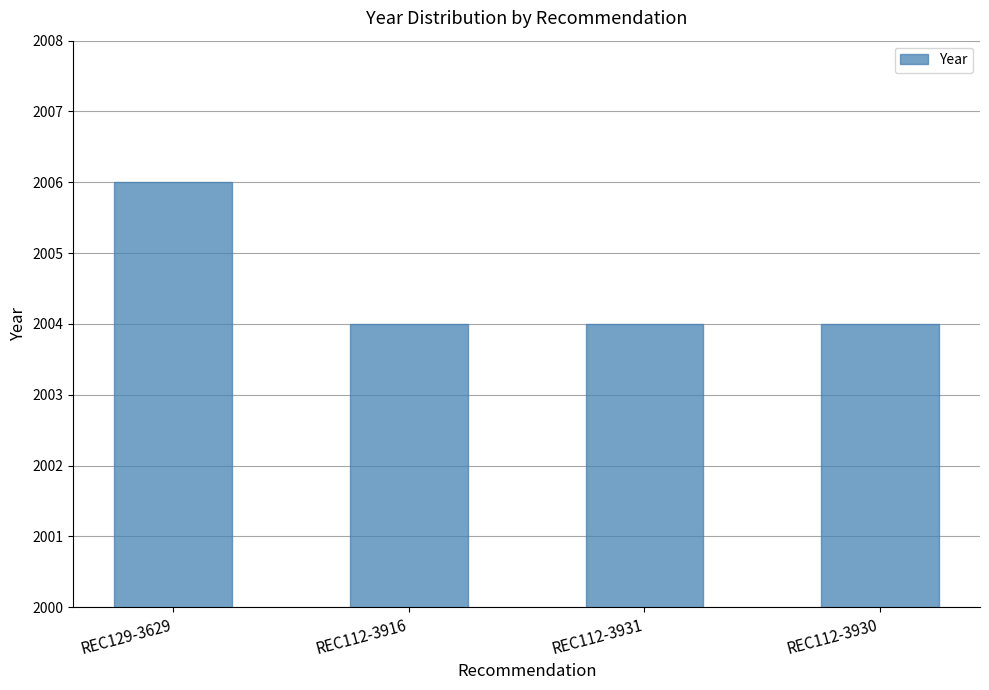

Read the value at REC112-3916.

2004